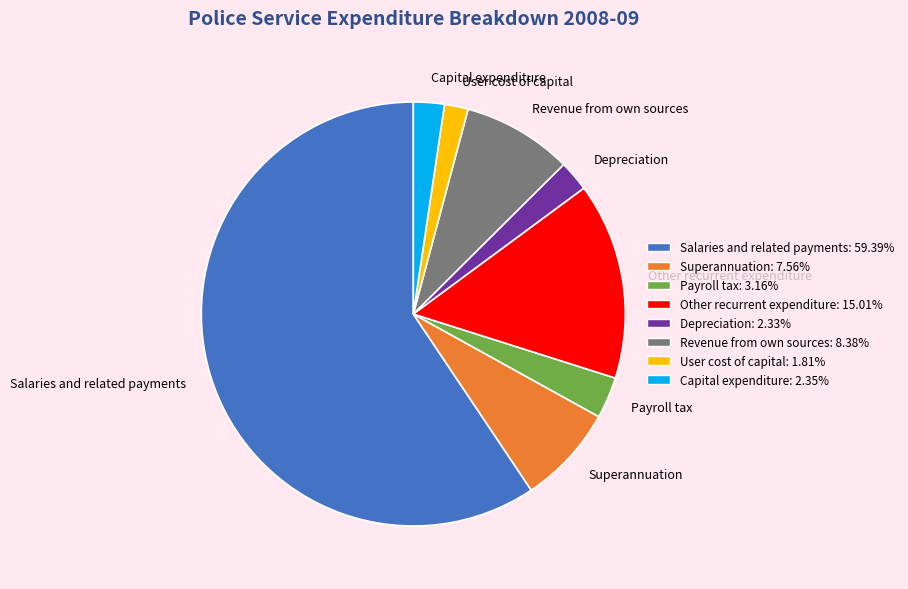

Count the number of slices in the pie.

8